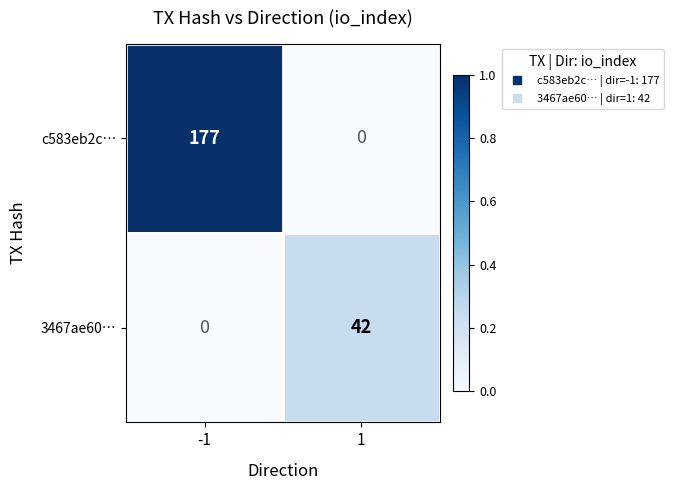

List the series in order of their overall mean, highest first.

c583eb2c…, 3467ae60…